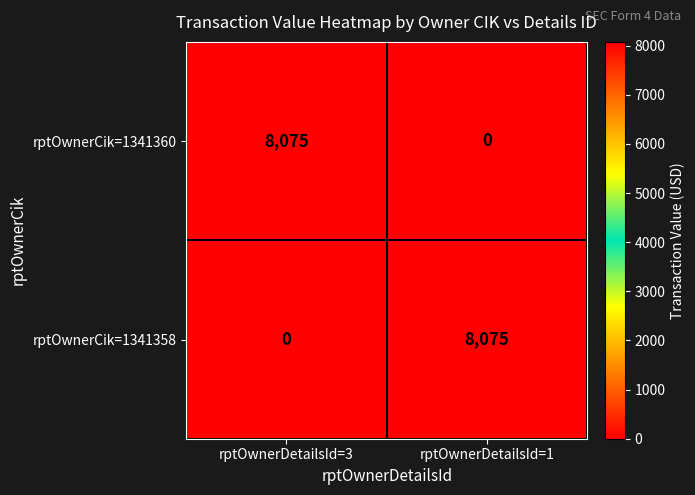

What is the spread (max minus min) of values at rptOwnerDetailsId=3?

8075